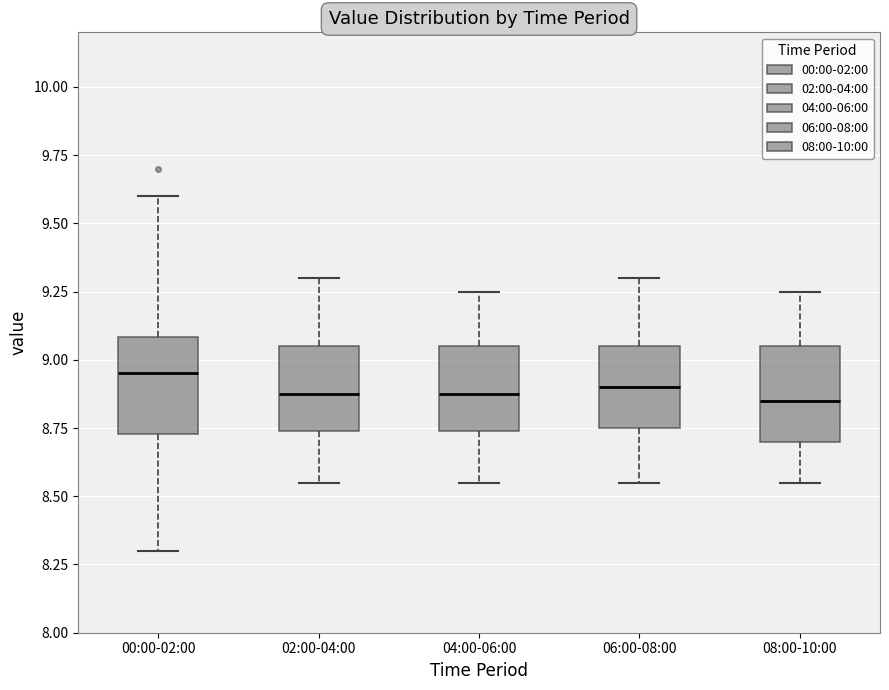

Where does the lower whisker of the box for 08:00-10:00 end on the y-axis? The values are not printed on the chart, so give them approximately, as read against the axis.

8.55